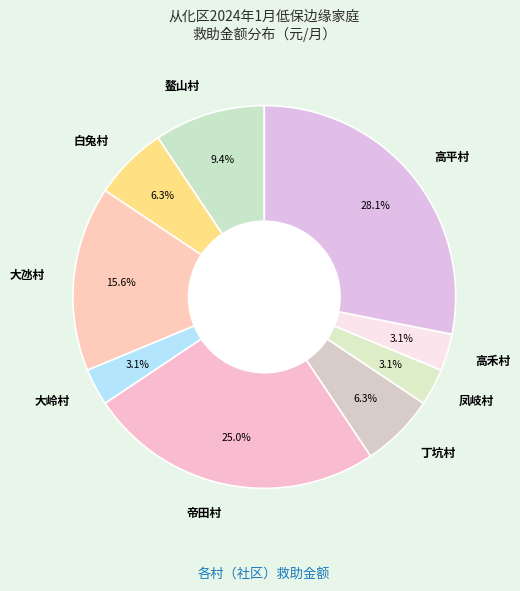

What is the largest slice in the pie chart?

高平村